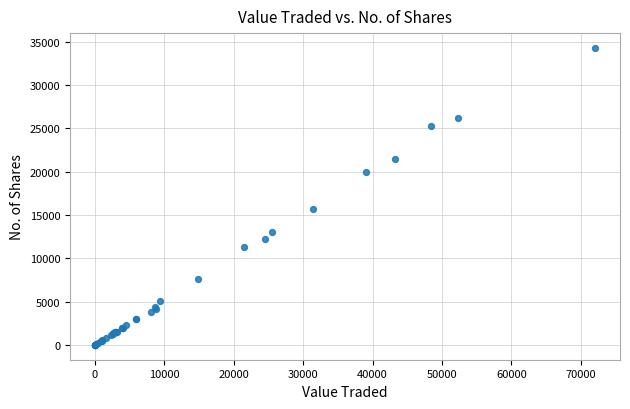

What Y value in the scatter plot is closest to 17150?

15749